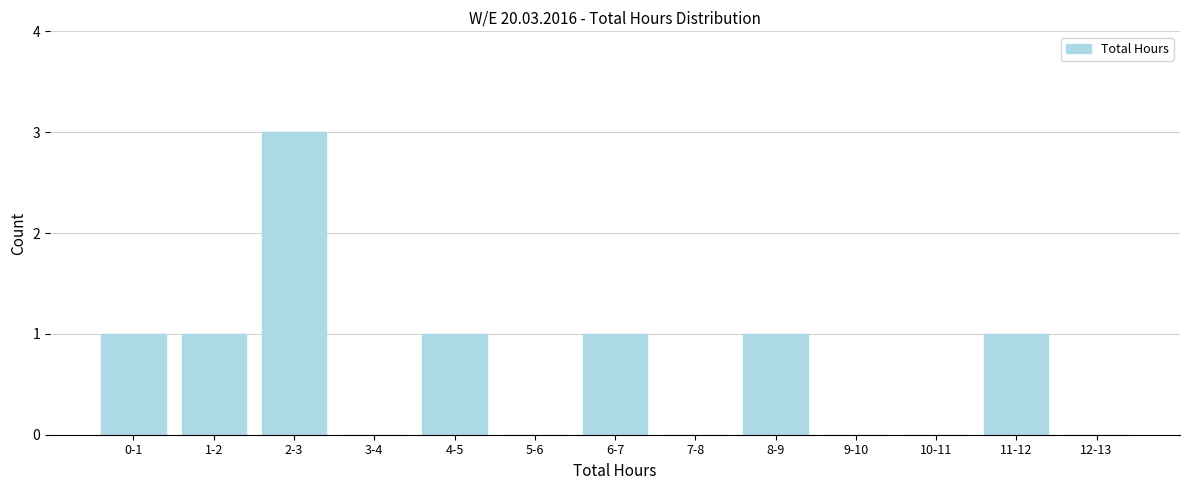

Reading left to right, extract all data points from this chart.

0-1=1	1-2=1	2-3=3	3-4=0	4-5=1	5-6=0	6-7=1	7-8=0	8-9=1	9-10=0	10-11=0	11-12=1	12-13=0